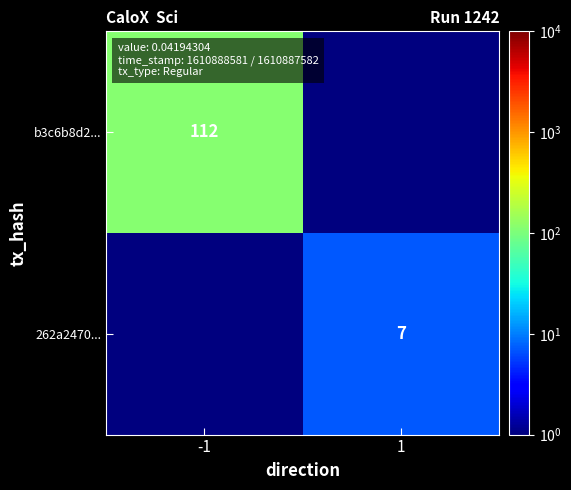

At how many categories does at least one series exceed 63?

1